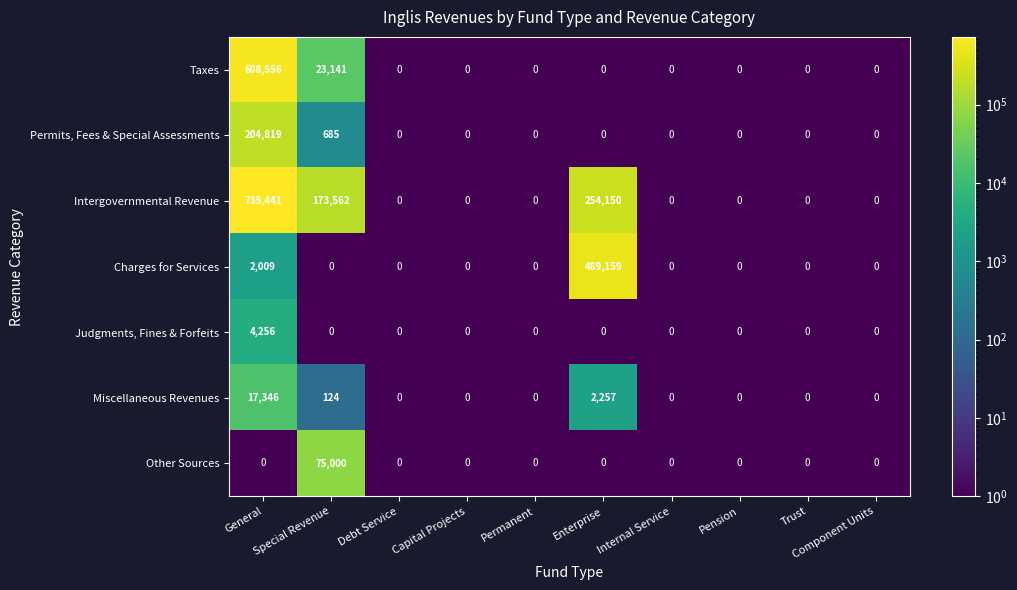

True or false: Miscellaneous Revenues has a value of 0 at Permanent.

True